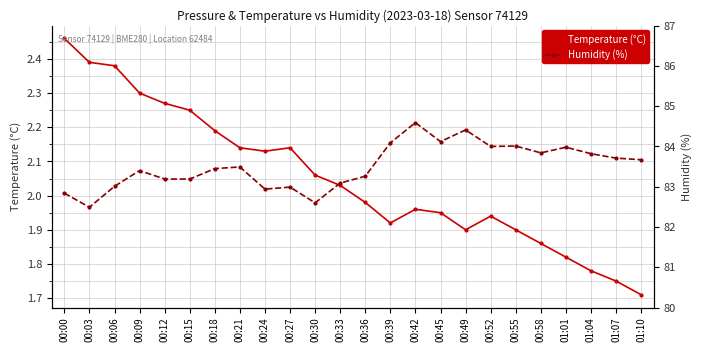

What is the difference between the second highest and second lowest values in the Temperature (°C) series?

0.6